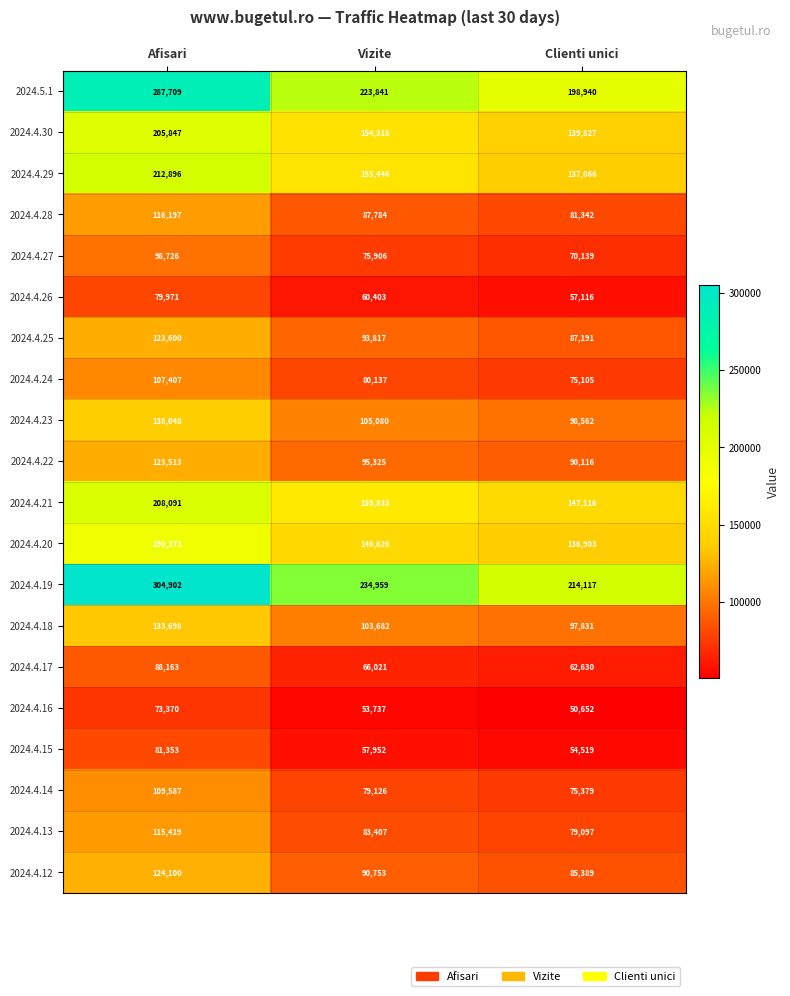

What is the sum of all 2024.4.12 values?

300242